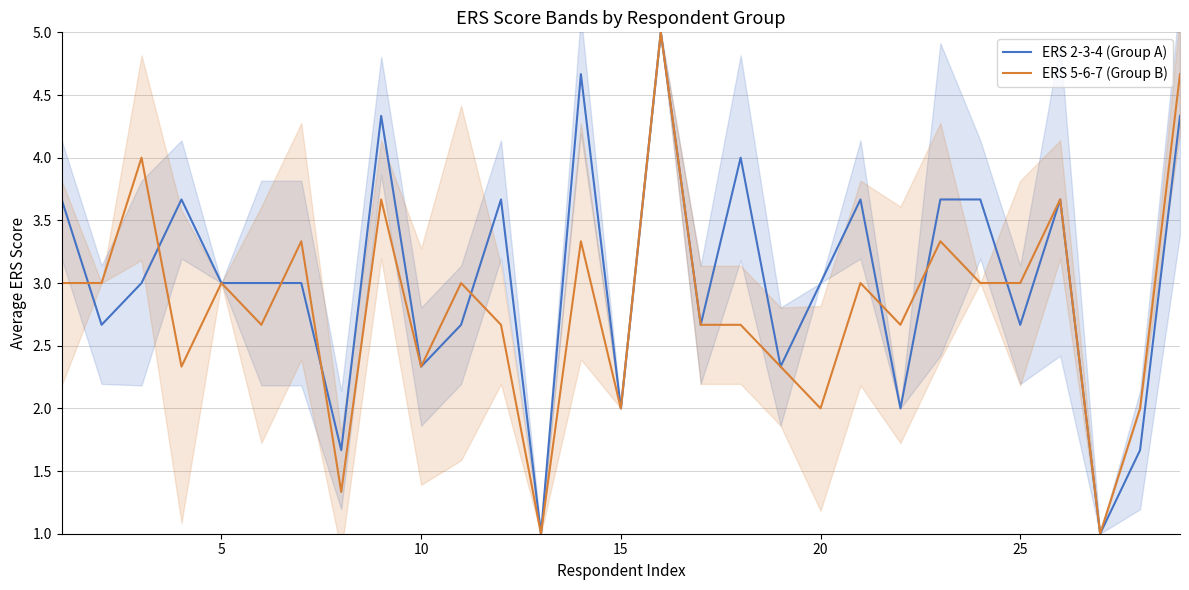

What is the lowest value of the ERS 5-6-7 (Group B) series?

1.0